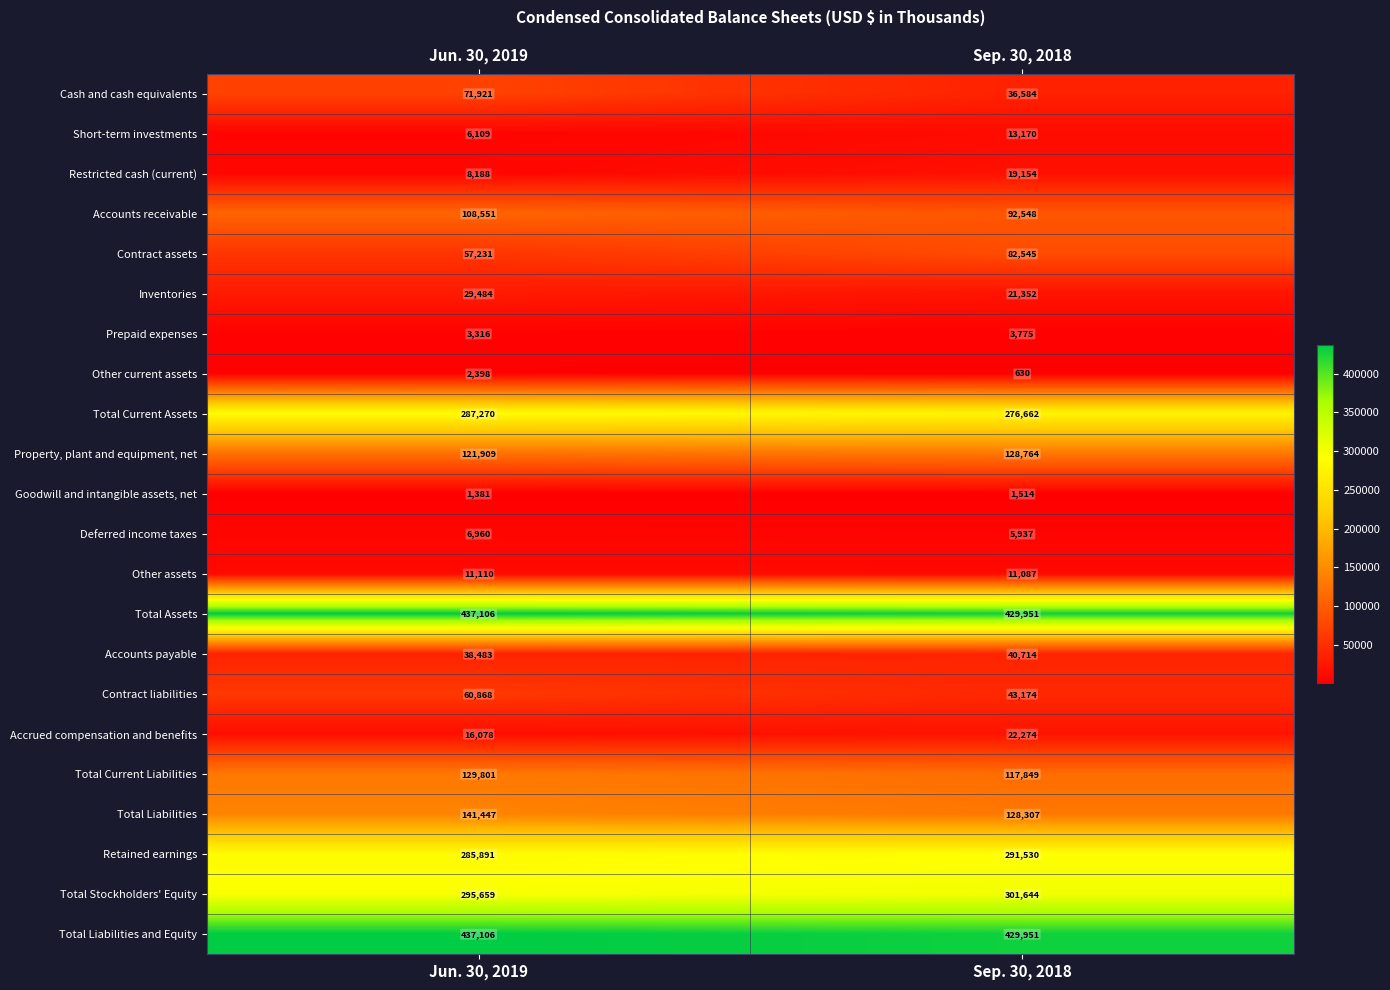

Between Jun. 30, 2019 and Sep. 30, 2018, which series saw the biggest shift?

Cash and cash equivalents